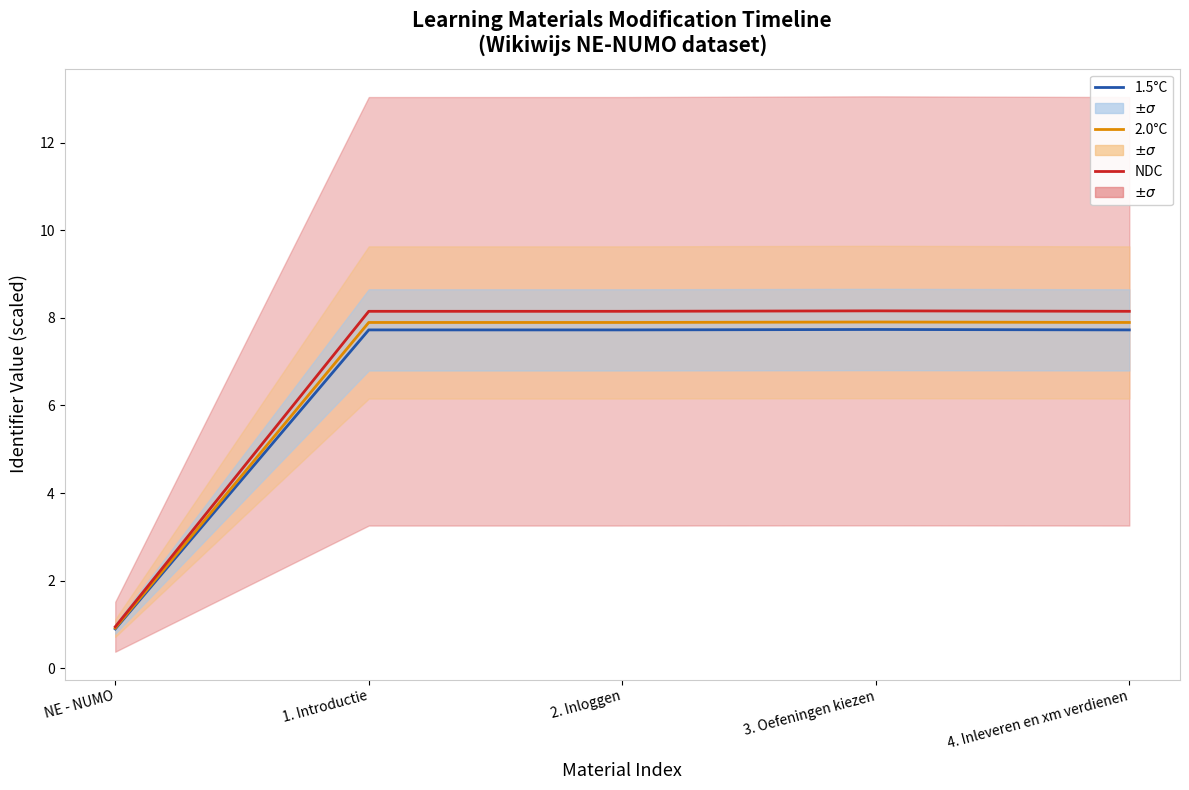

What is the sum of all NDC values?

33.6